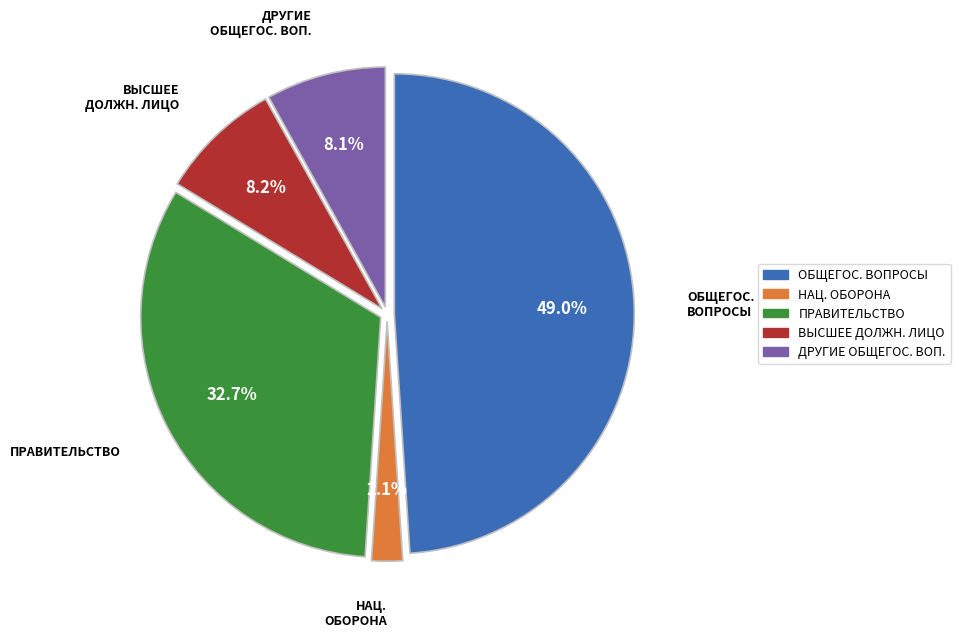

Is there a majority slice in this chart?

No